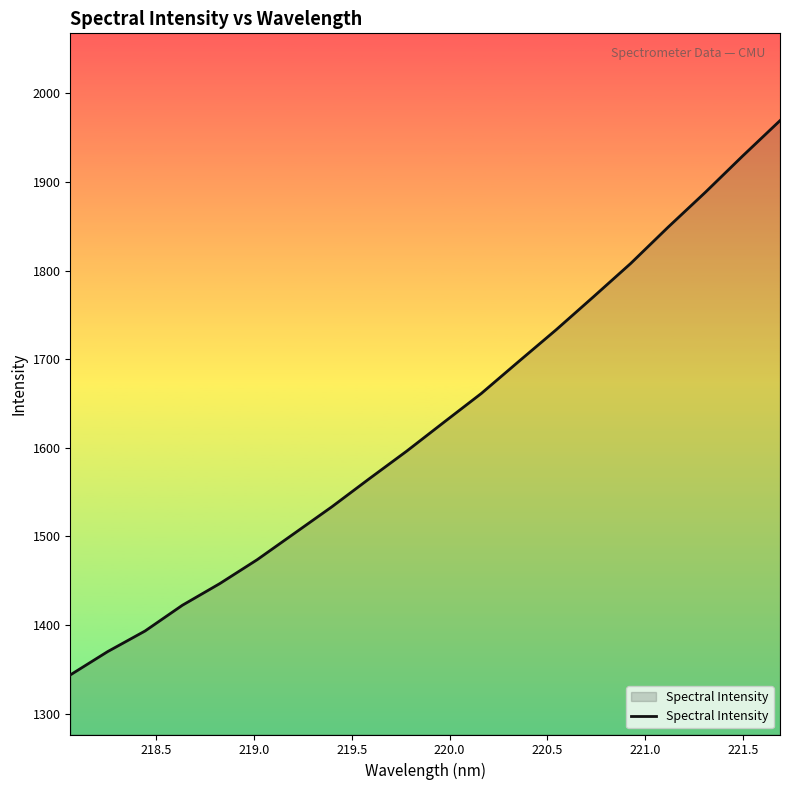

What is the maximum value shown in the chart?

1969.1